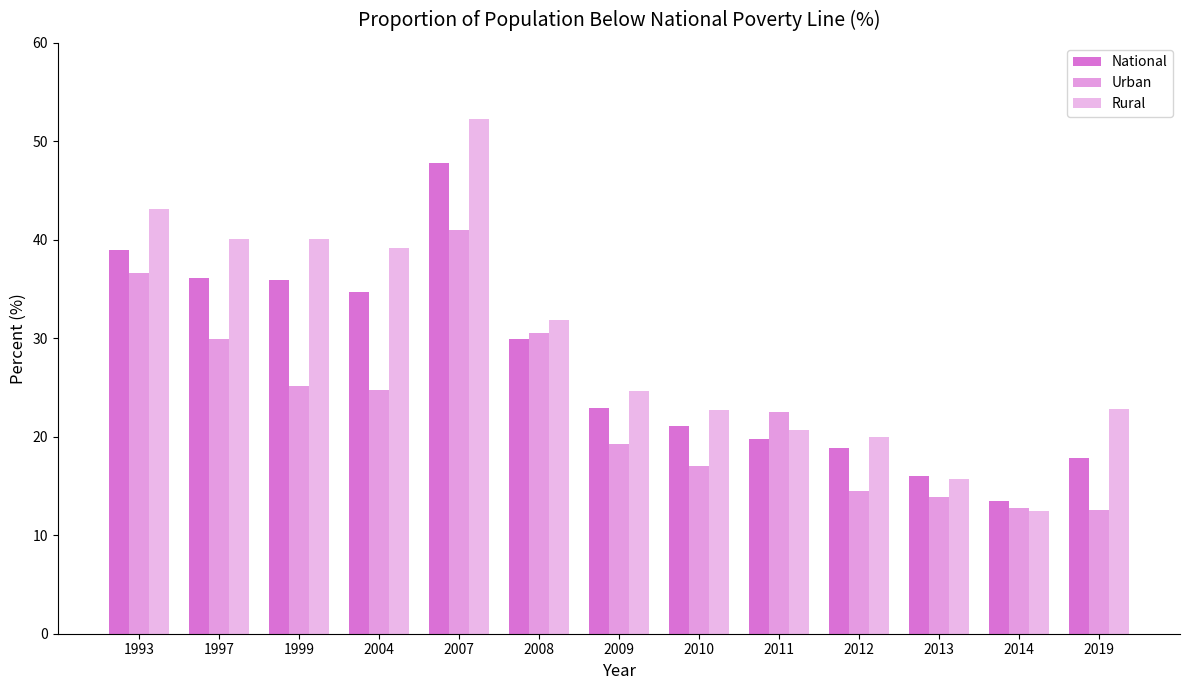

What is the difference between the second highest and minimum values in the Urban series?

24.0